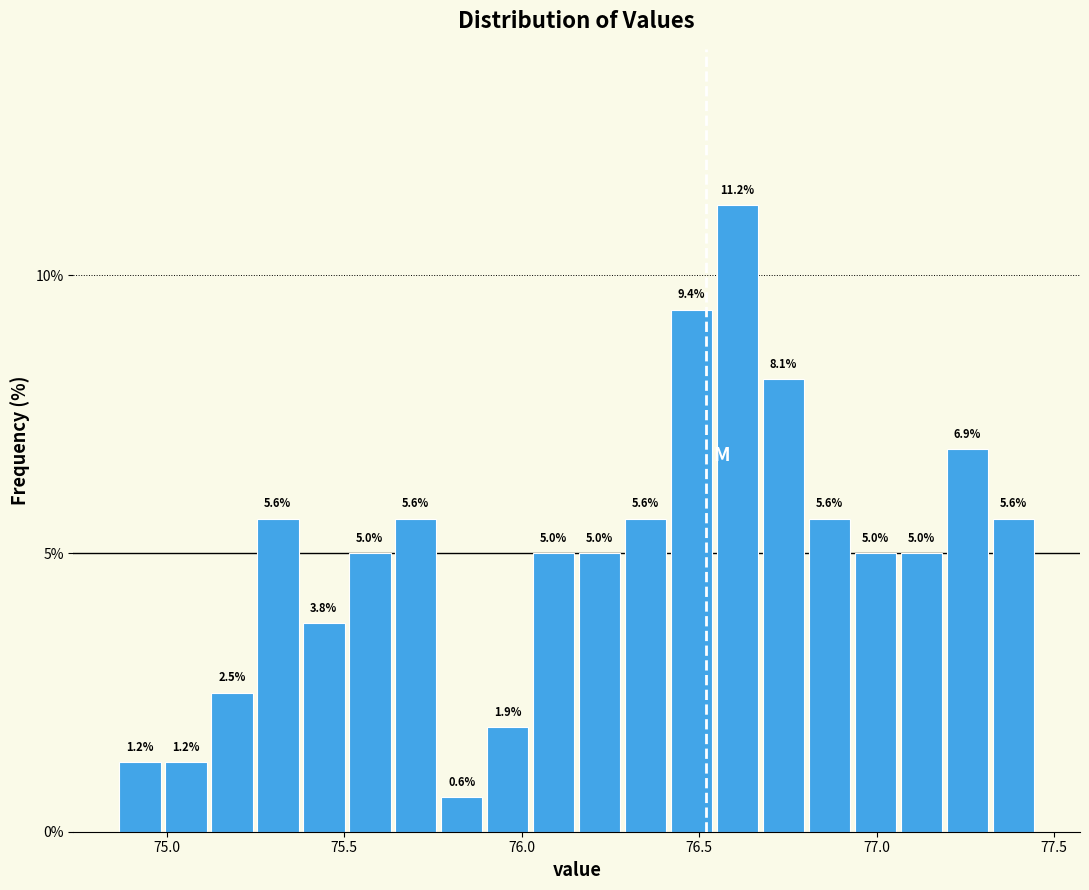

Read against the x-axis, roughly where is the centre of the tallest bar?

76.60